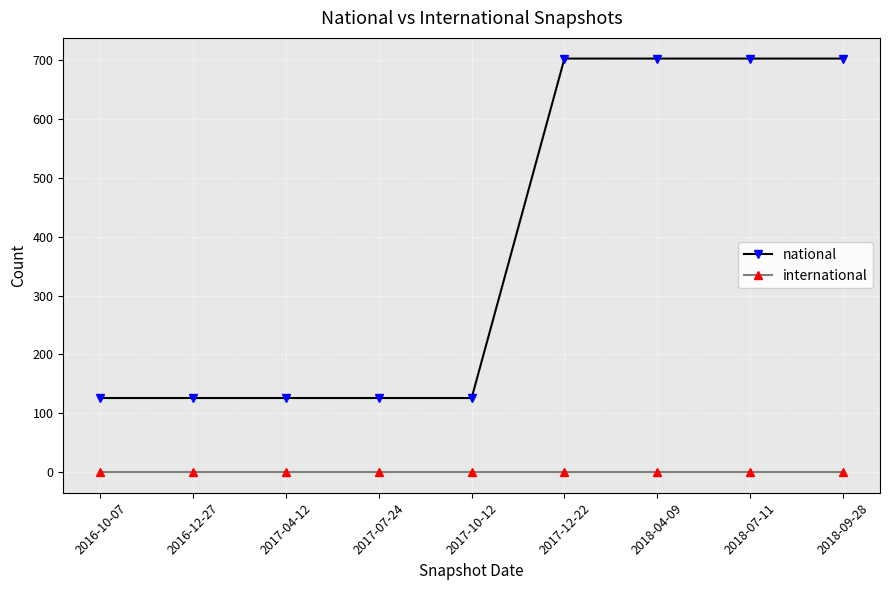

What is the label of the 7th point from the right?

2017-04-12